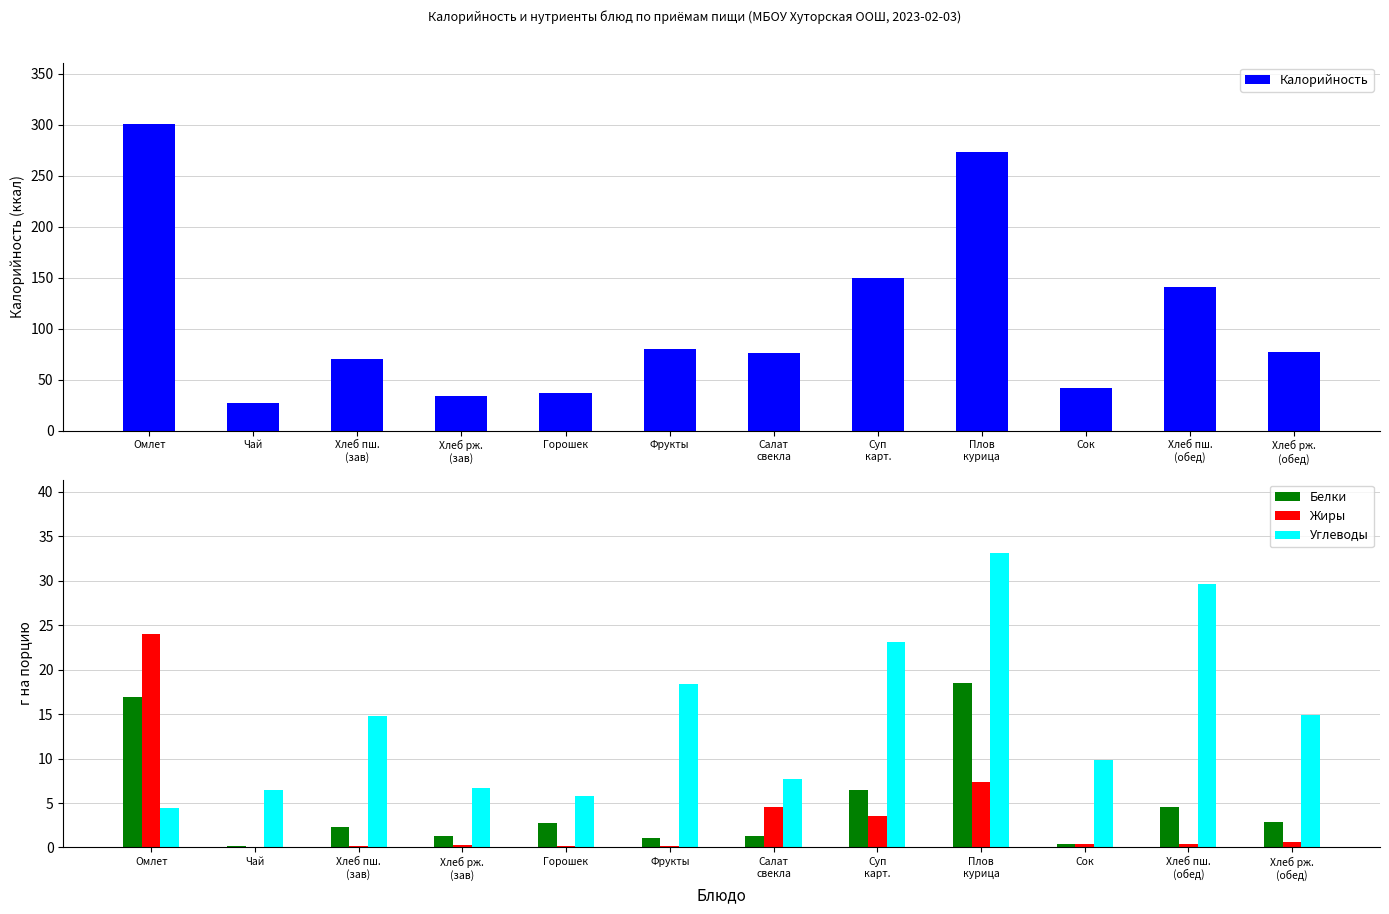

What is the value of the Калорийность bar at the 8th from the left?

149.5